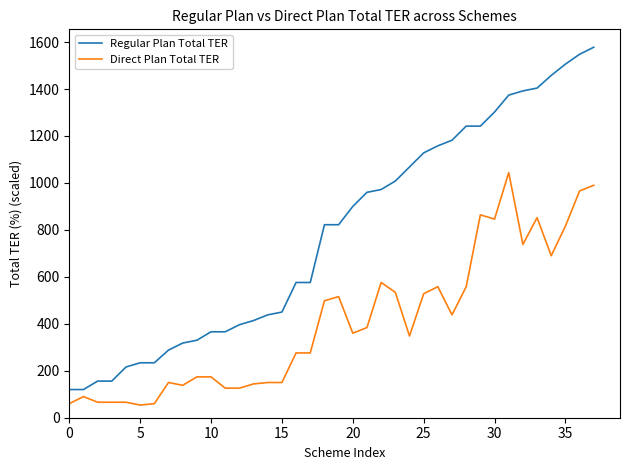

Which series has the widest spread of values?

Regular Plan Total TER